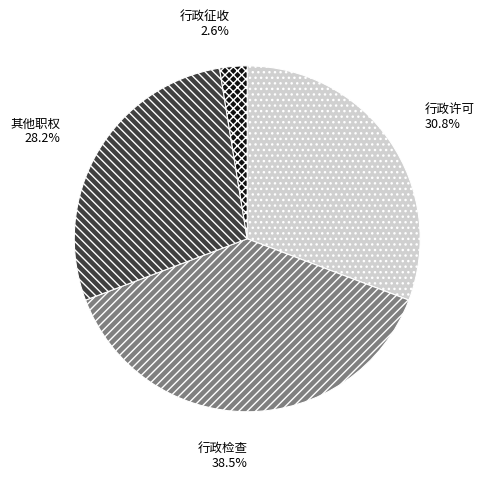

How many segments does this pie chart have?

4